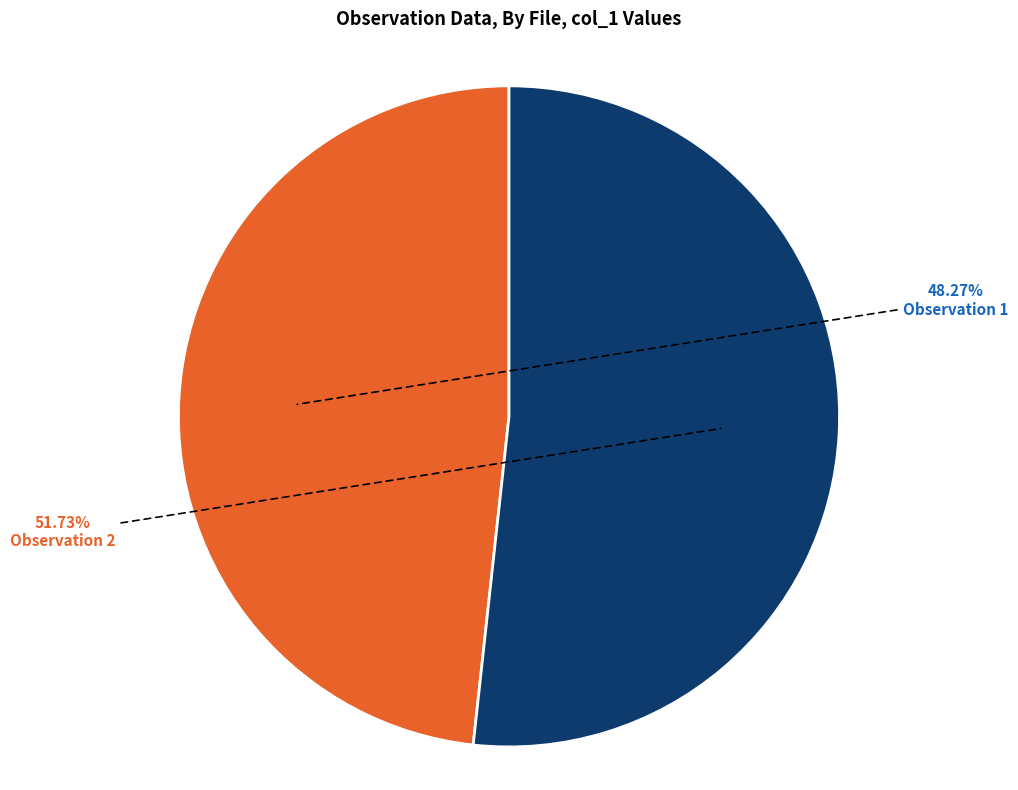

What is the smallest slice in the pie chart?

Observation 1